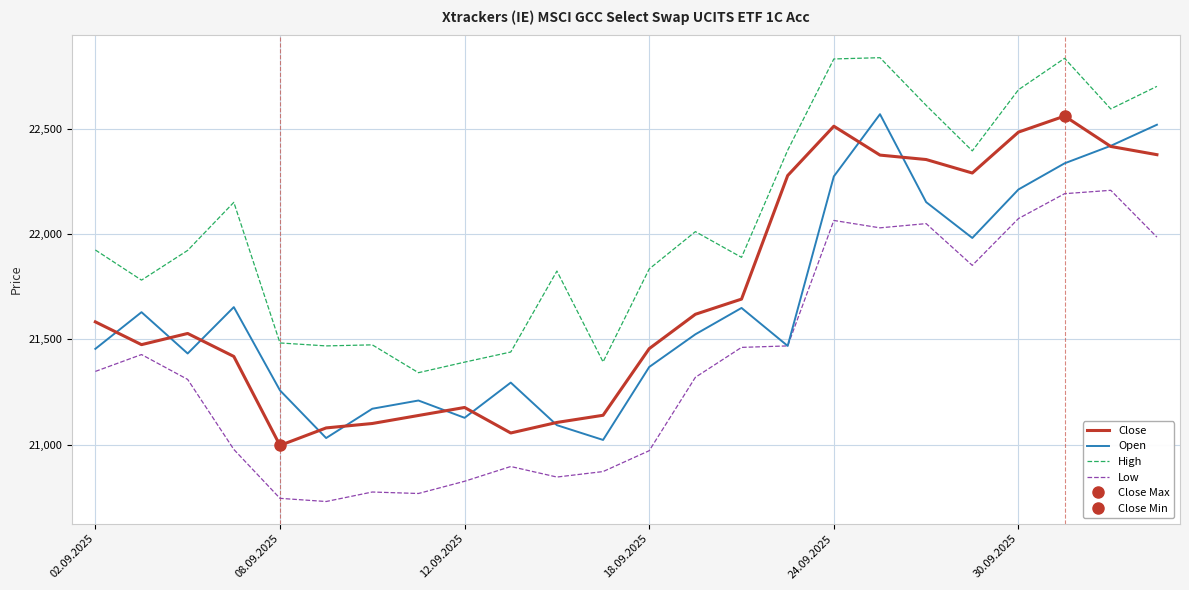

True or false: Low has a value of 10353 at 02.09.2025.

False